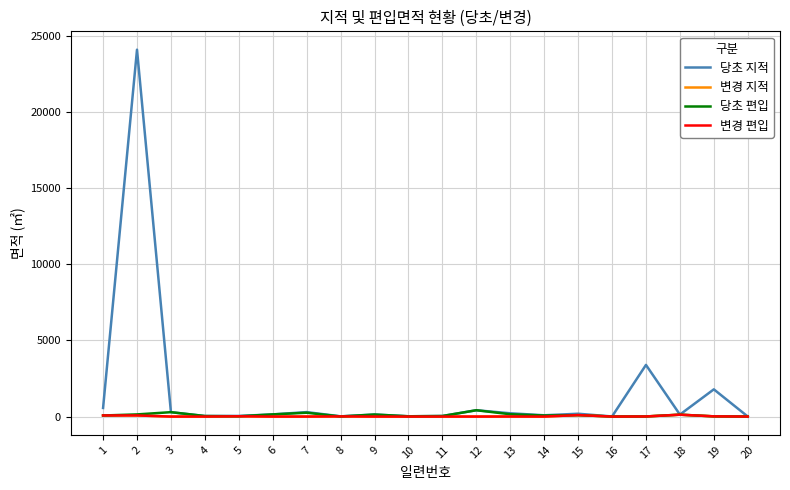

Rank the categories by 당초 편입 value from highest to lowest.

12, 3, 7, 13, 6, 2, 9, 18, 15, 1, 14, 11, 4, 5, 10, 19, 8, 17, 16, 20